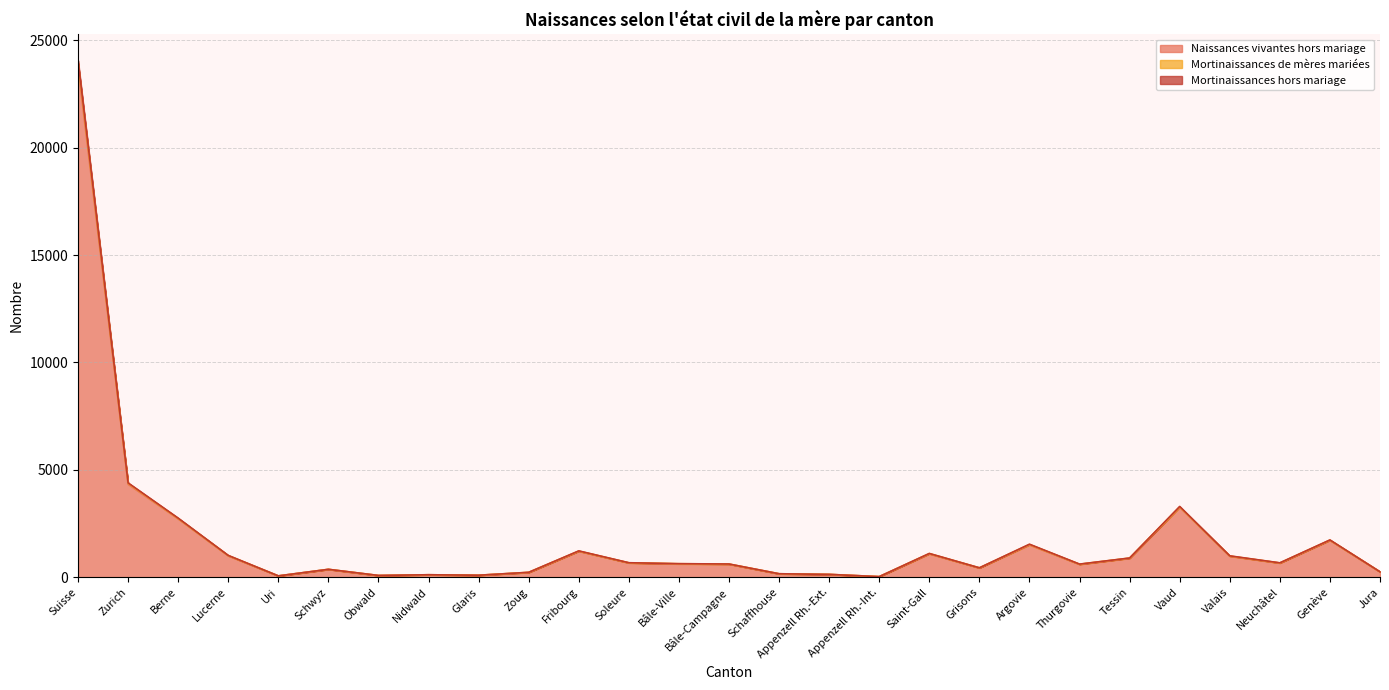

Where is the first local maximum for Mortinaissances de mères mariées?

Schwyz